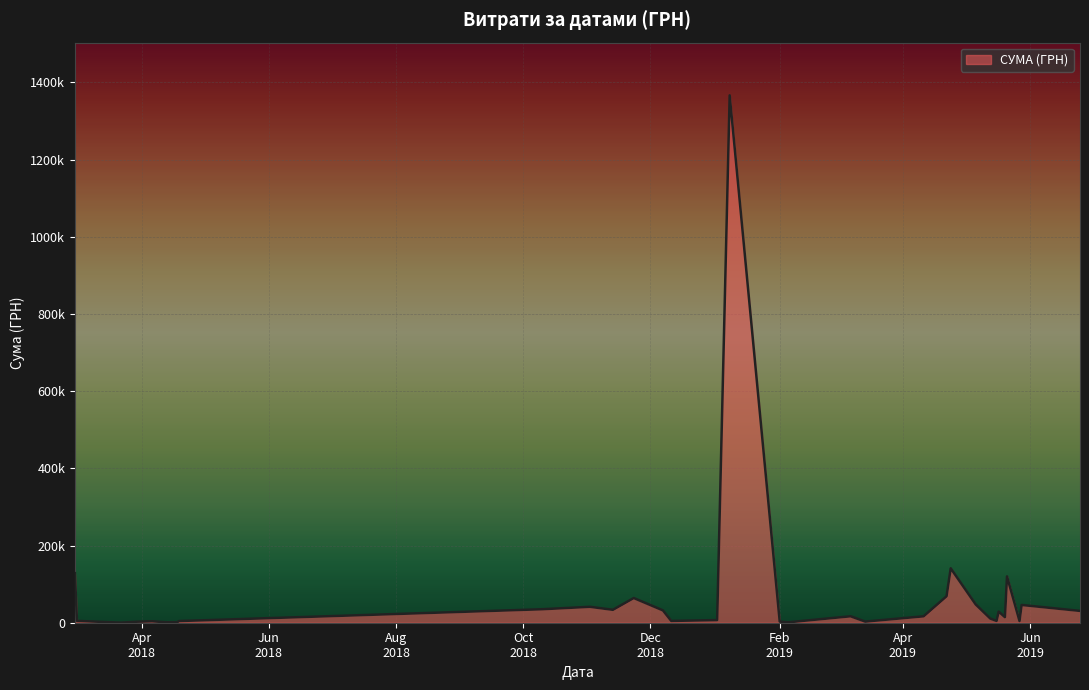

Is this an area chart (filled region under the line)?

Yes